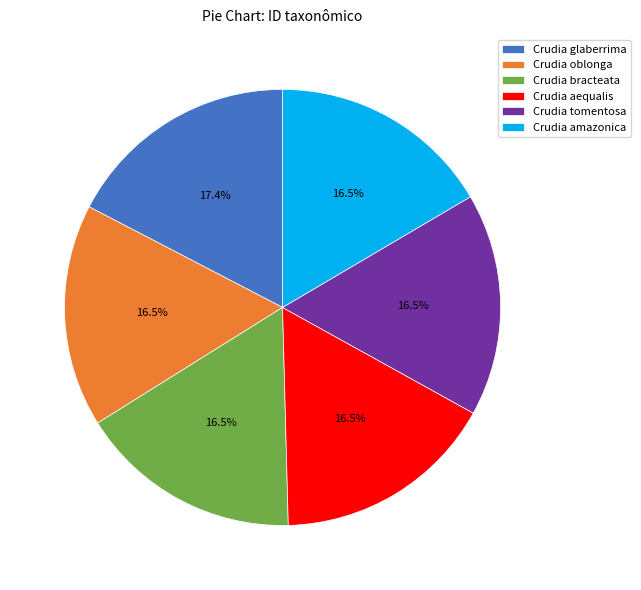

What percentage do Crudia tomentosa and Crudia glaberrima together represent?

33.9%